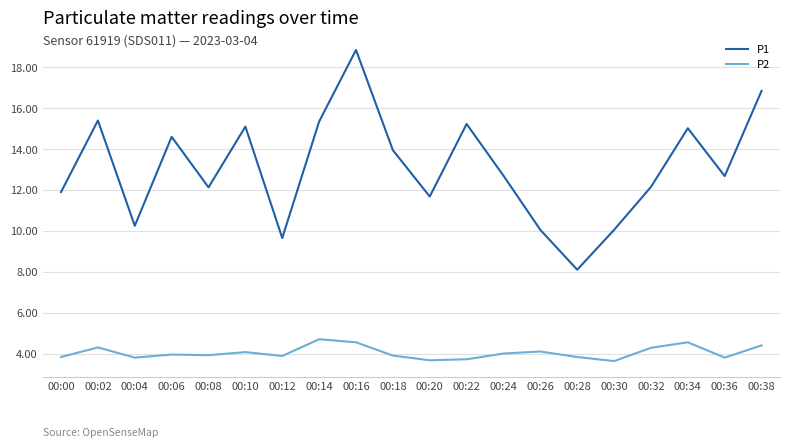

Which series has the largest total across all categories?

P1